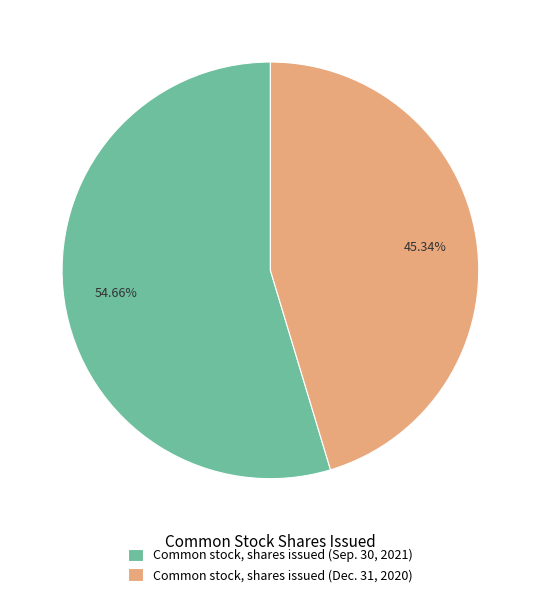

Is there a majority slice in this chart?

Yes